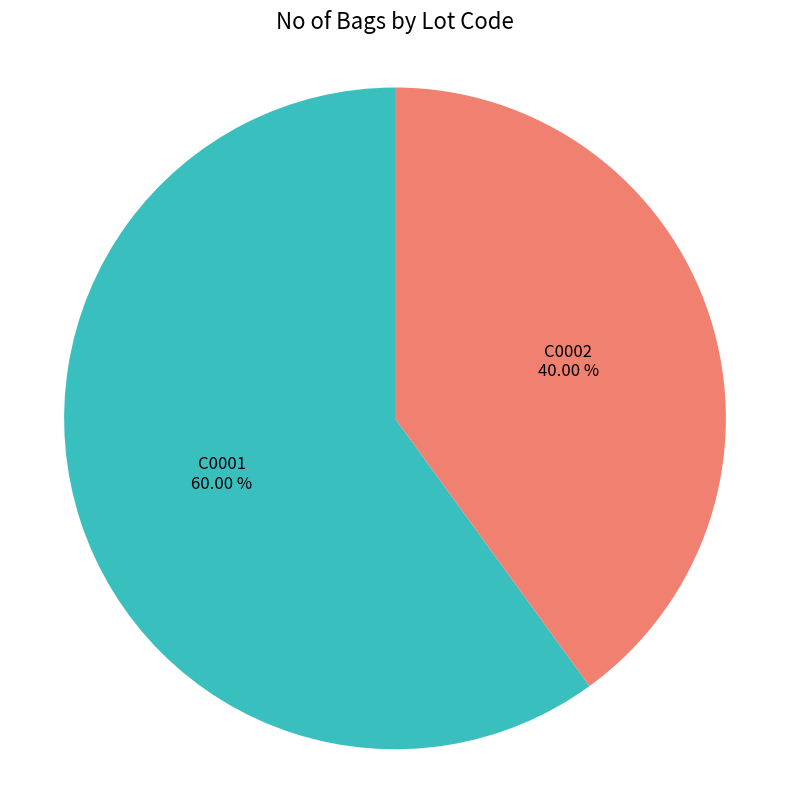

Between C0002 and C0001, which is larger?

C0001